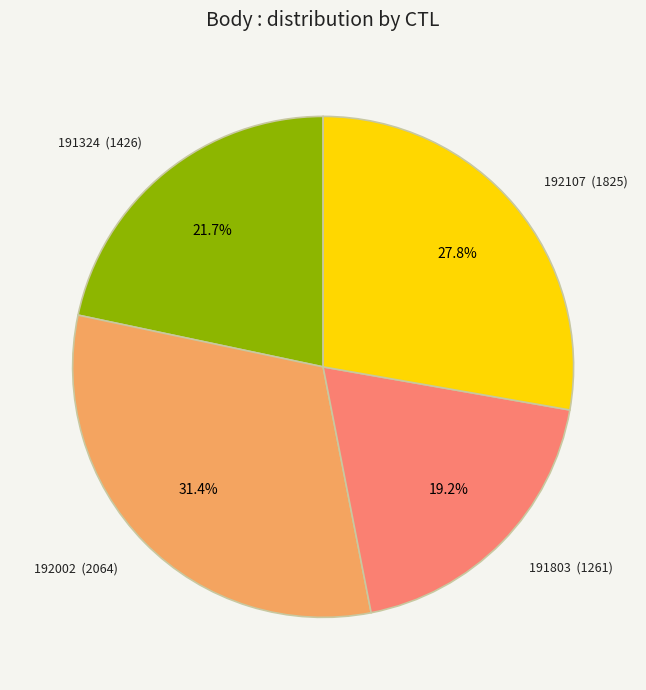

Does any single category account for the majority?

No